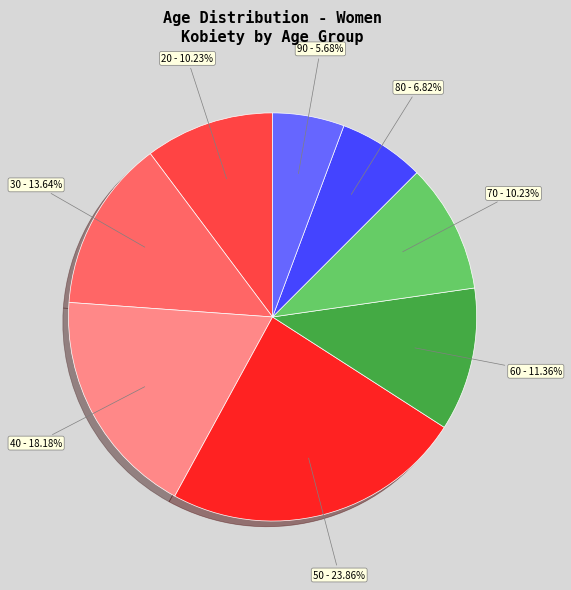

The 40 slice represents 5% of the pie. True or false?

False